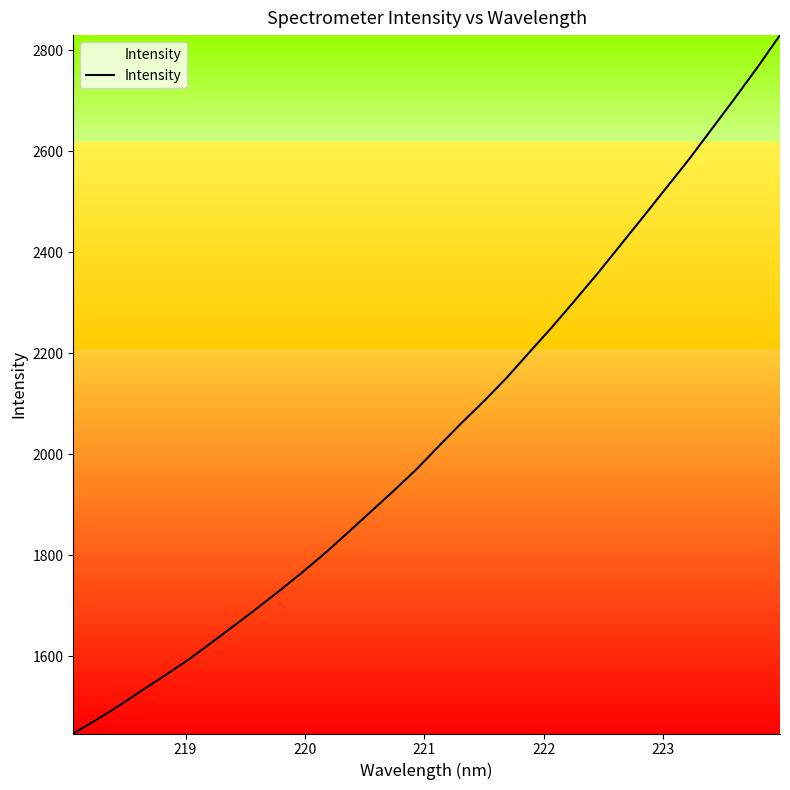

What is the difference between the maximum and minimum values?

1382.5